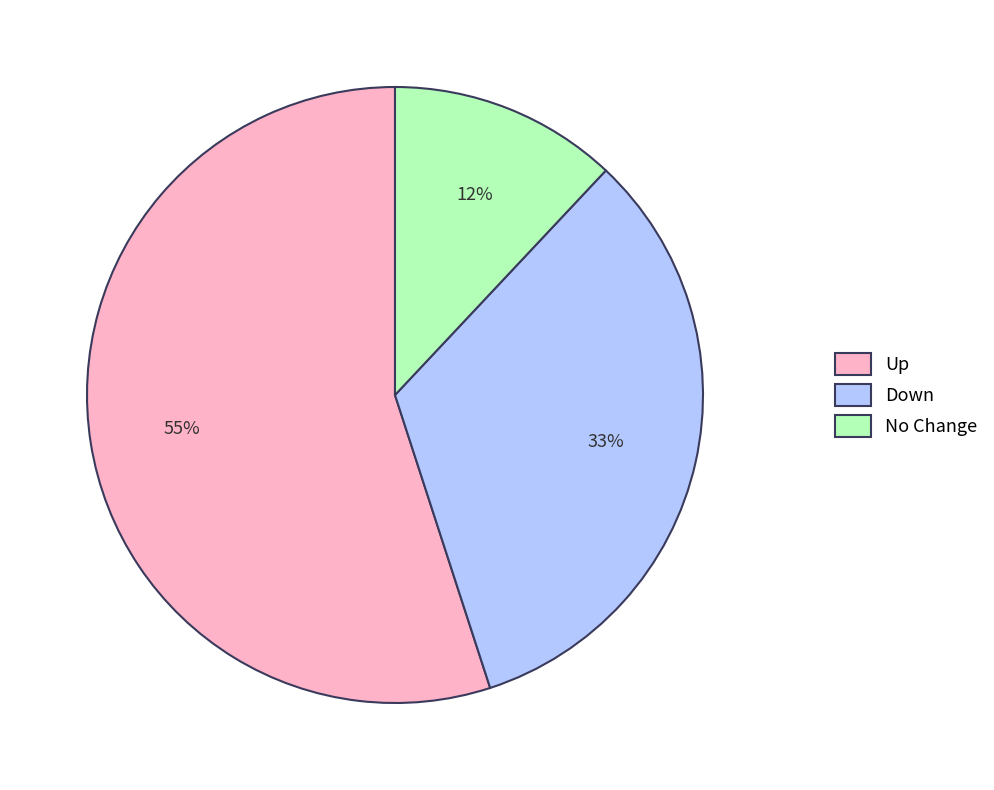

Rank the categories by value from highest to lowest.

Up, Down, No Change